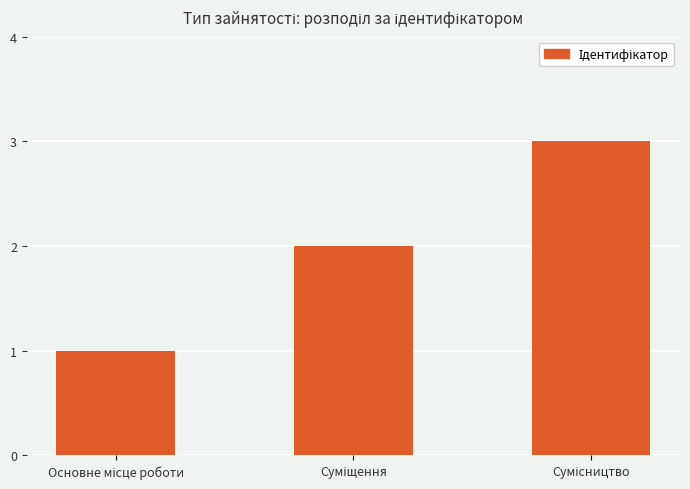

What is the difference between the maximum and minimum values?

2